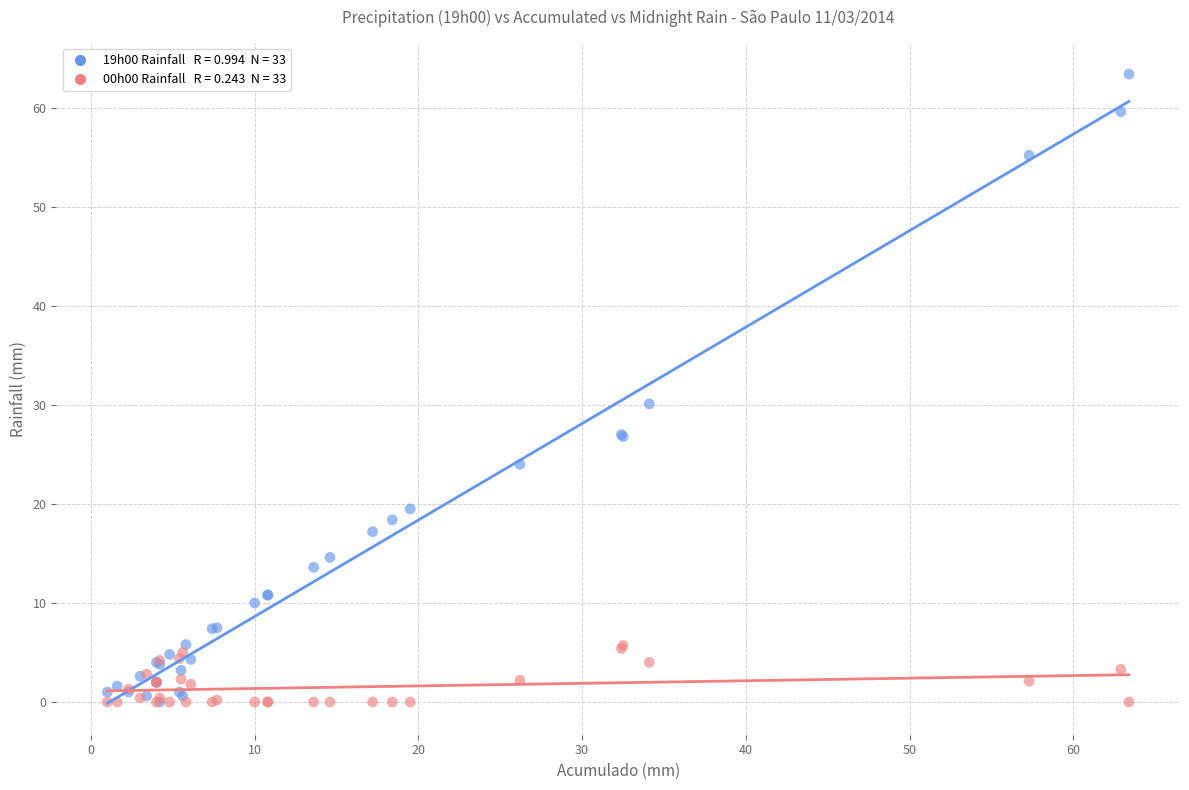

Across all series, what Y value is closest to 31?

30.1